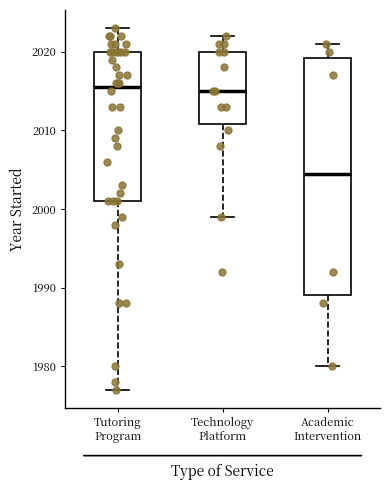

Reading left to right, transcribe this box plot: for each box, give where its median line is, the range the box spans, and where its two whiskers end, as read against the y-axis. The values are not printed on the chart, so give them approximately, as read against the axis.

Tutoring Program: median 2016, box 2001 to 2020, whiskers 1977 to 2023
Technology Platform: median 2015, box 2011 to 2020, whiskers 1999 to 2022
Academic Intervention: median 2005, box 1989 to 2019, whiskers 1980 to 2021